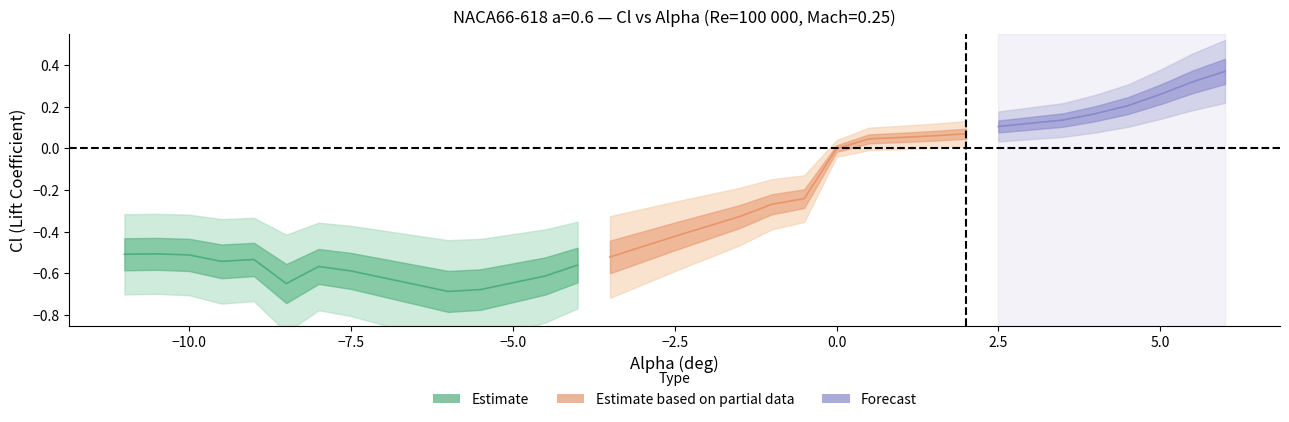

The value of Cl at 26 is 0.3. True or false?

False